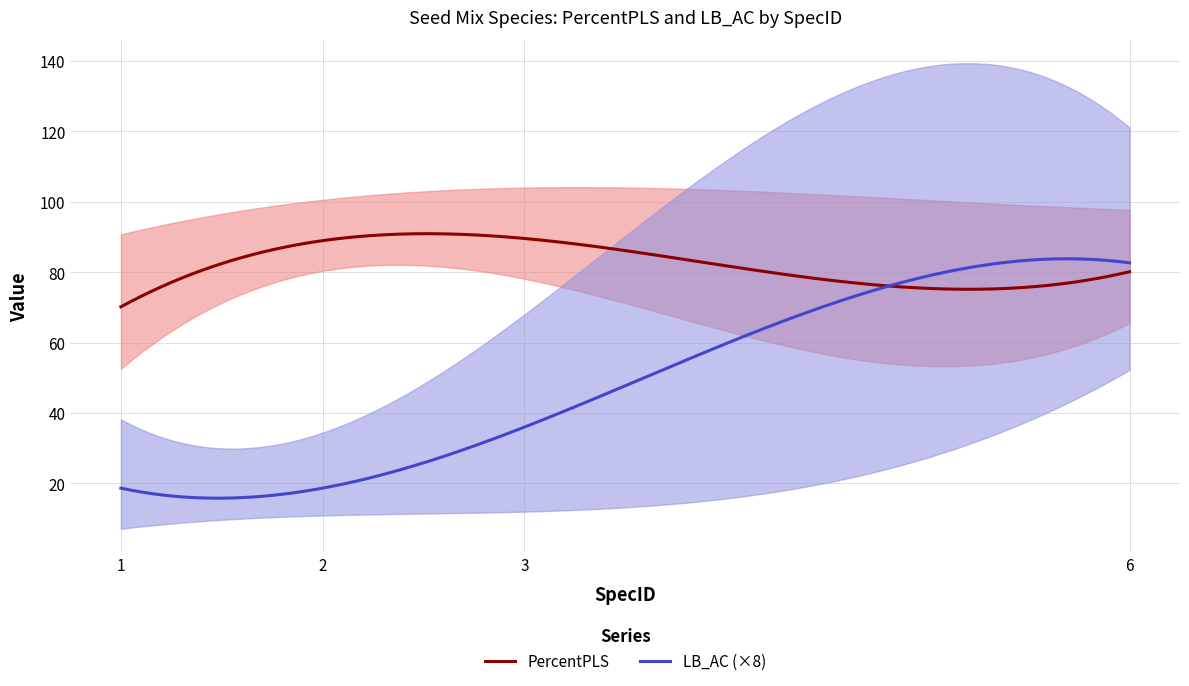

Where is the first local minimum for LB_AC?

1